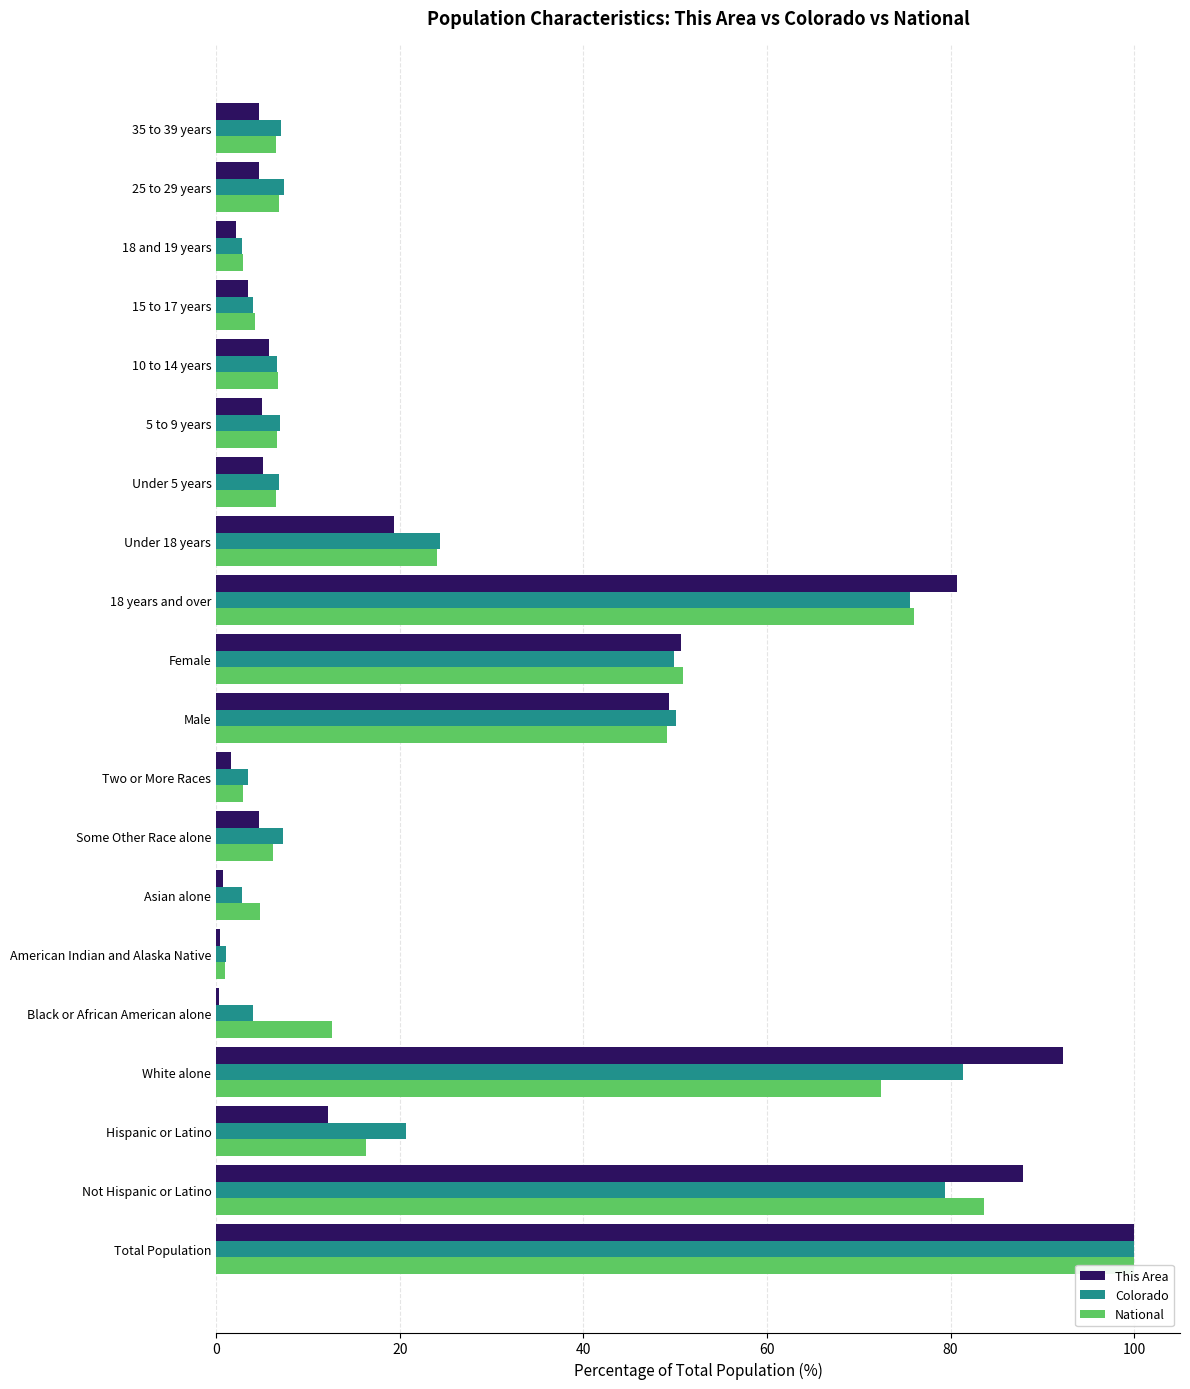

What are all the series names shown in the legend?

This Area, Colorado, National